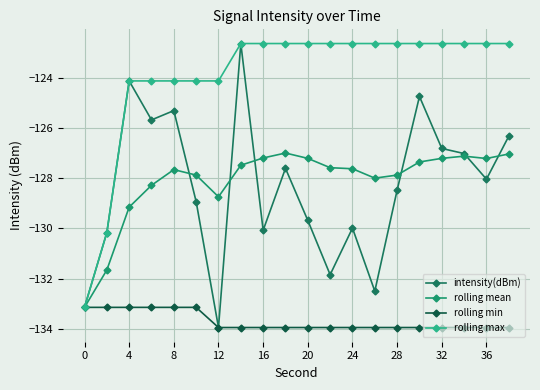

What is the difference between the maximum and minimum values in the rolling mean series?

6.1